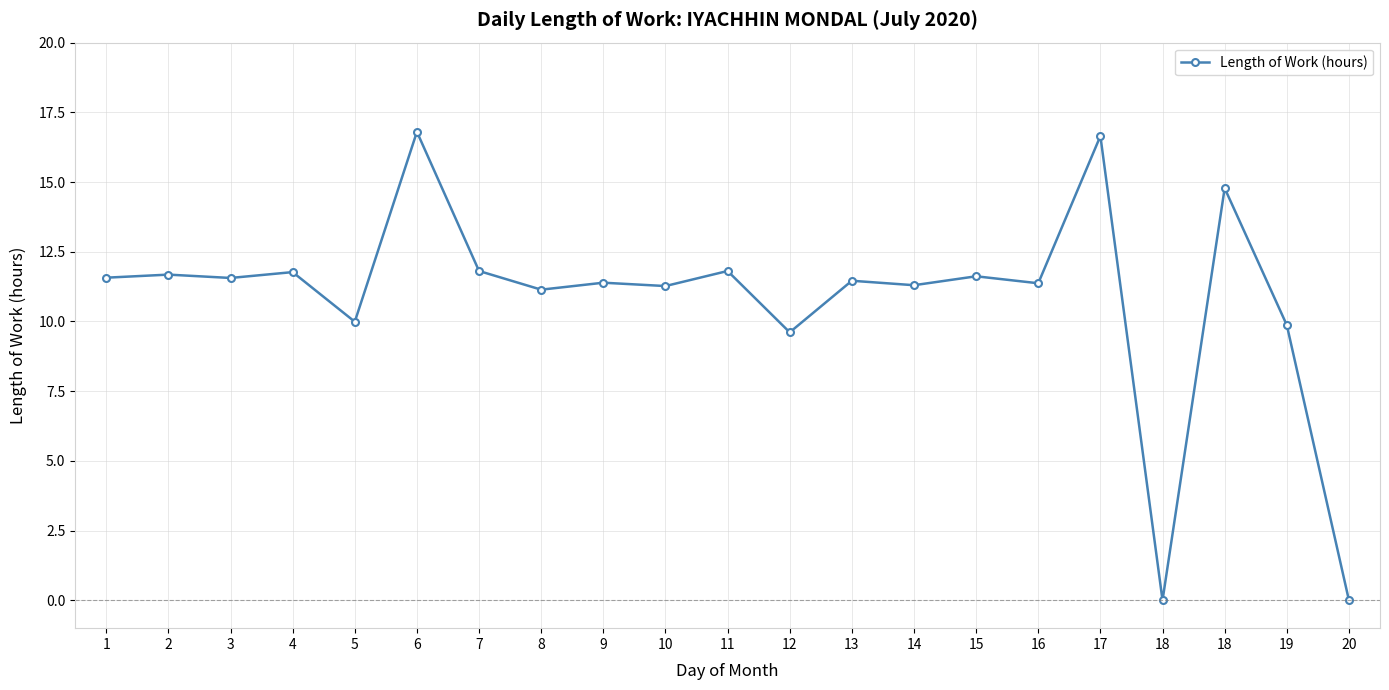

Where does the data first go above 11?

1